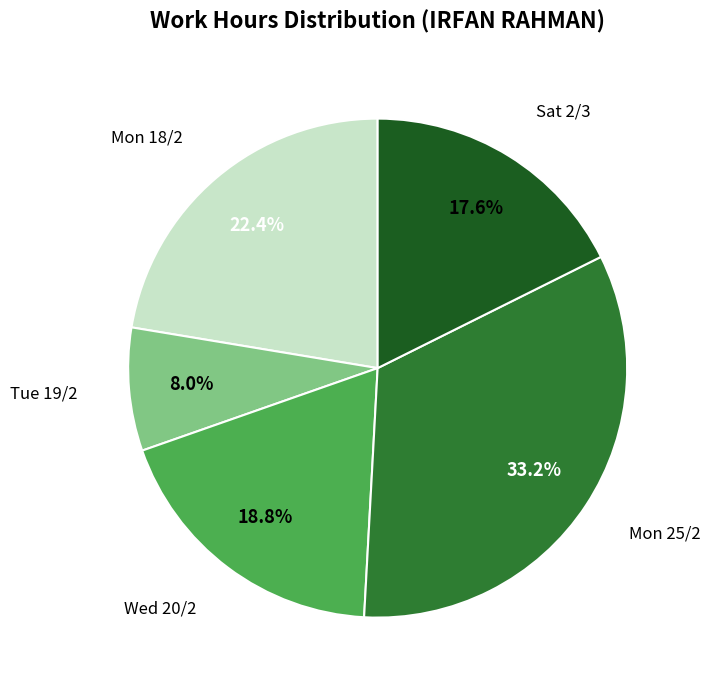

Is the sum of Mon 25/2 and Mon 18/2 greater than half?

Yes